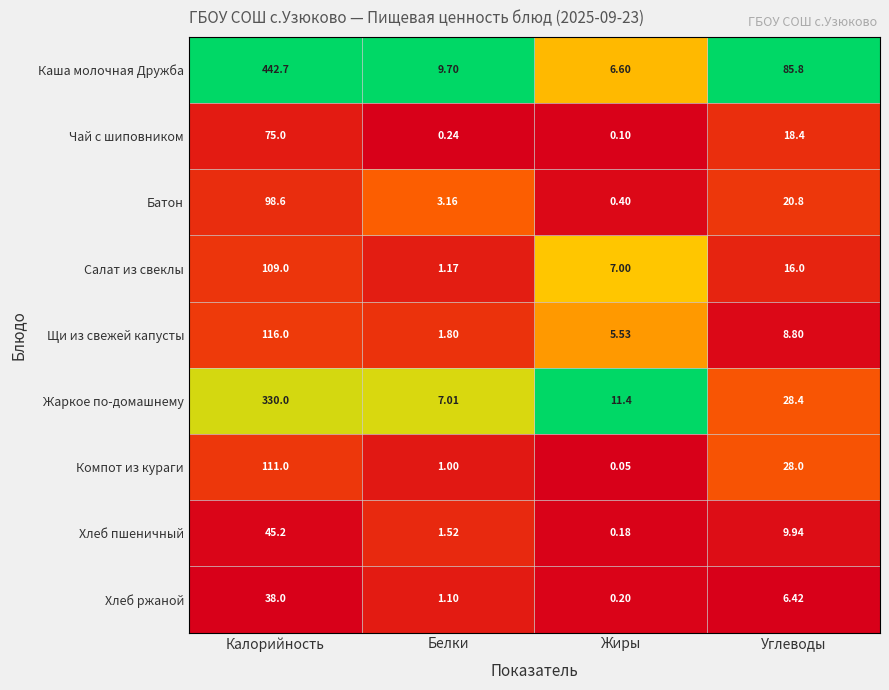

Rank the series at Жиры from highest to lowest value.

Жаркое по-домашнему, Салат из свеклы, Каша молочная Дружба, Щи из свежей капусты, Батон, Хлеб ржаной, Хлеб пшеничный, Чай с шиповником, Компот из кураги